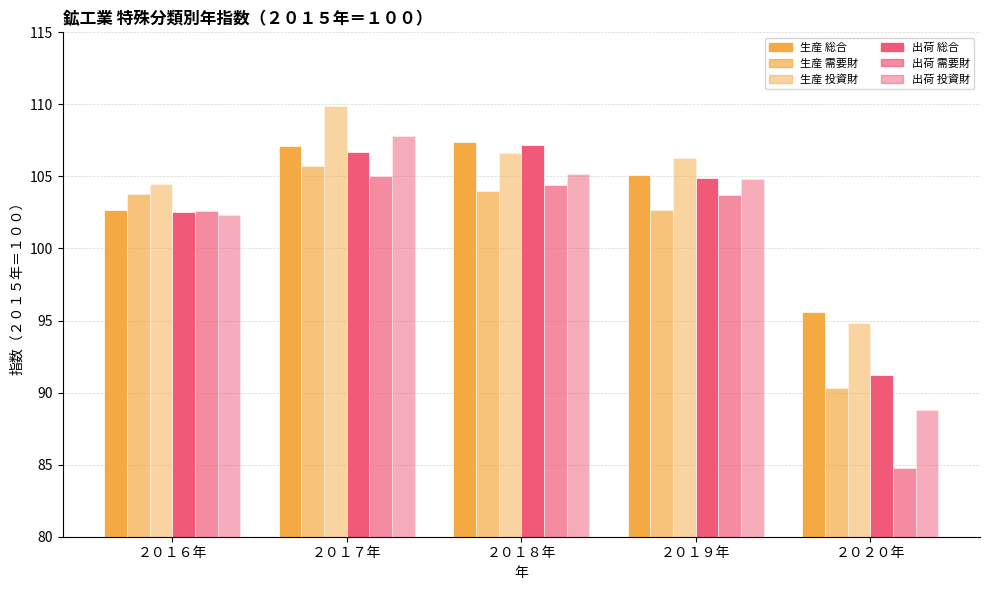

How many values in the 出荷 投資財 series exceed 104?

3